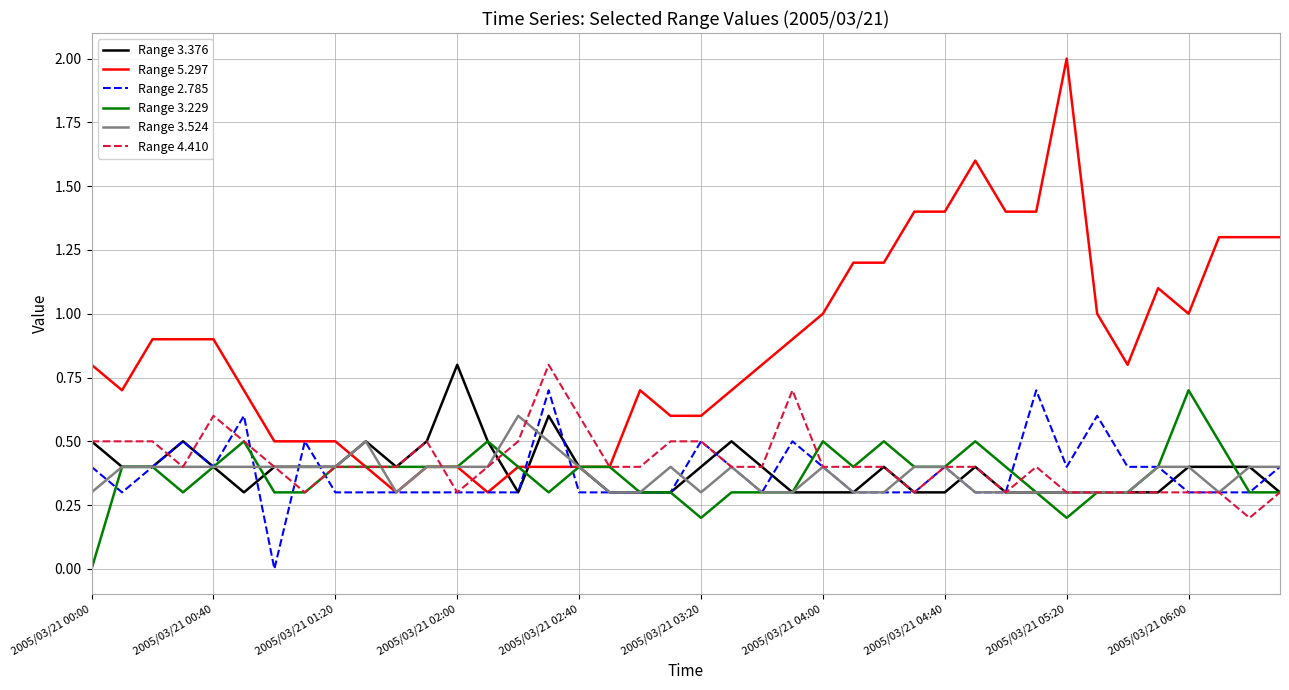

What is the highest value of the Range 3.524 series?

0.6